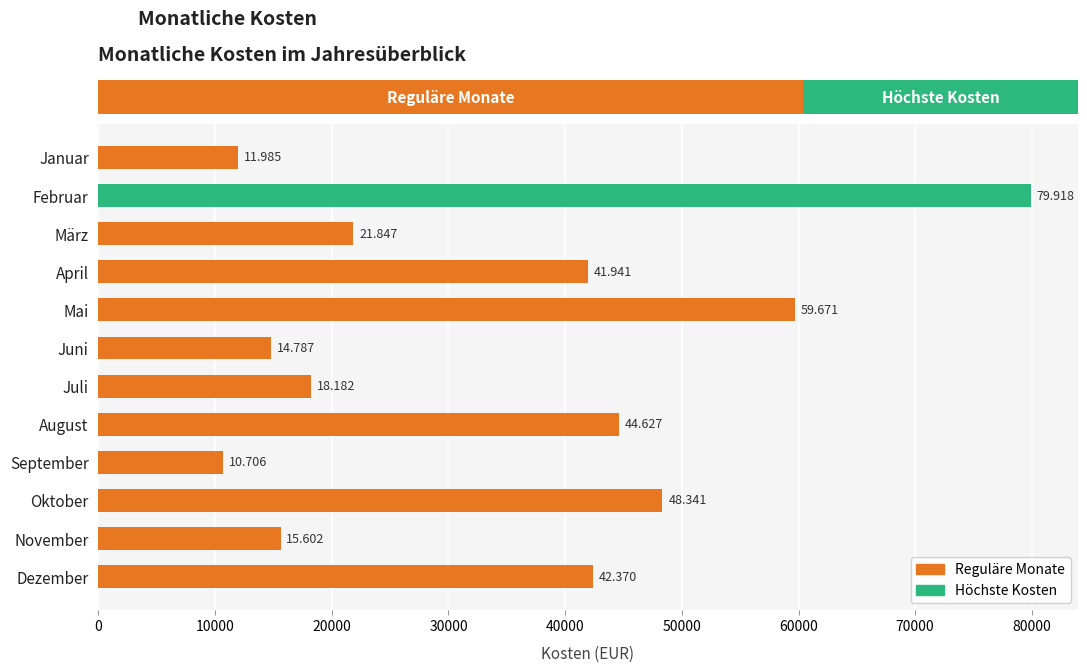

Does the chart contain any negative values?

No